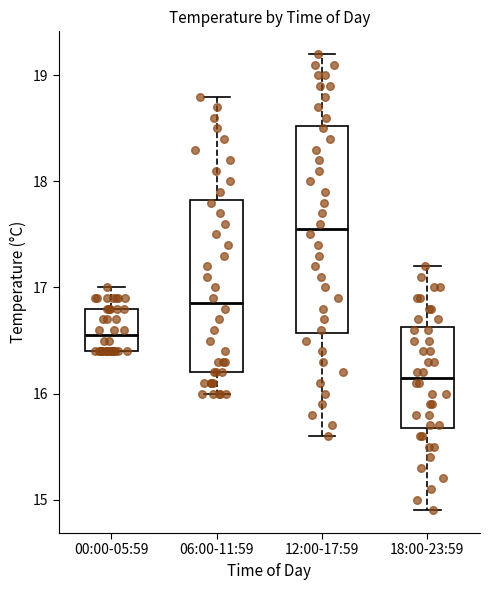

Where is the upper edge of the box for 00:00-05:59 on the y-axis? The values are not printed on the chart, so give them approximately, as read against the axis.

16.8